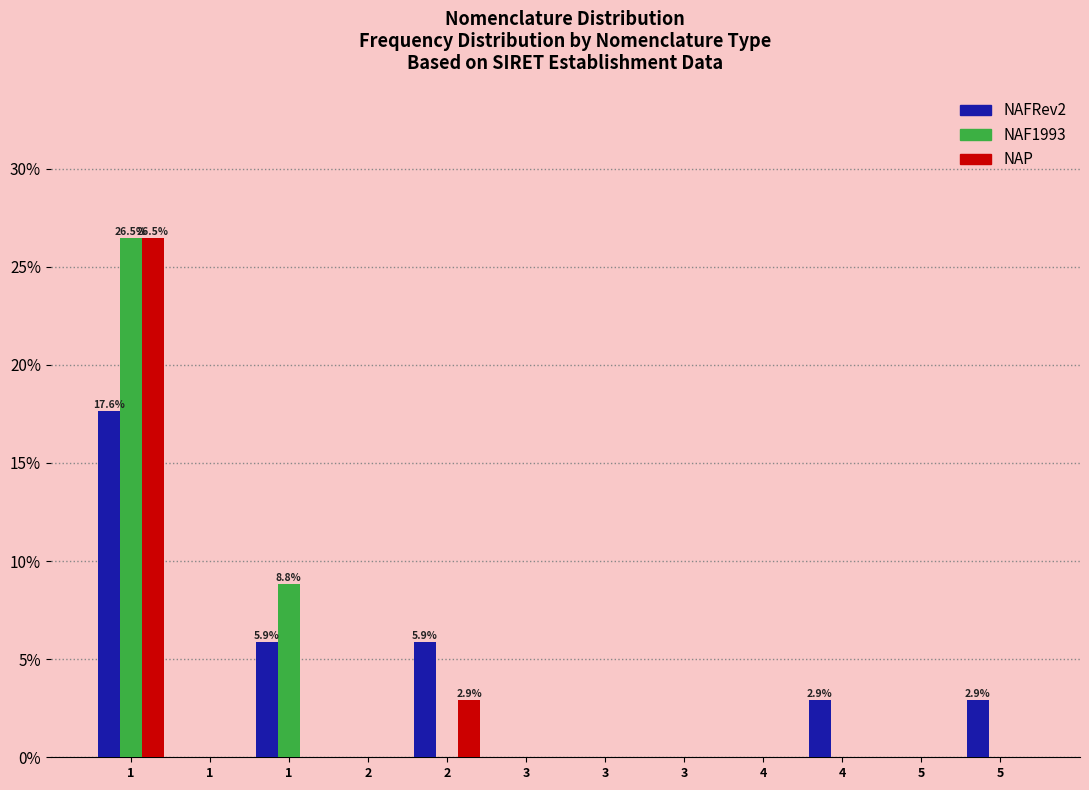

How many groups of bars are there?

12